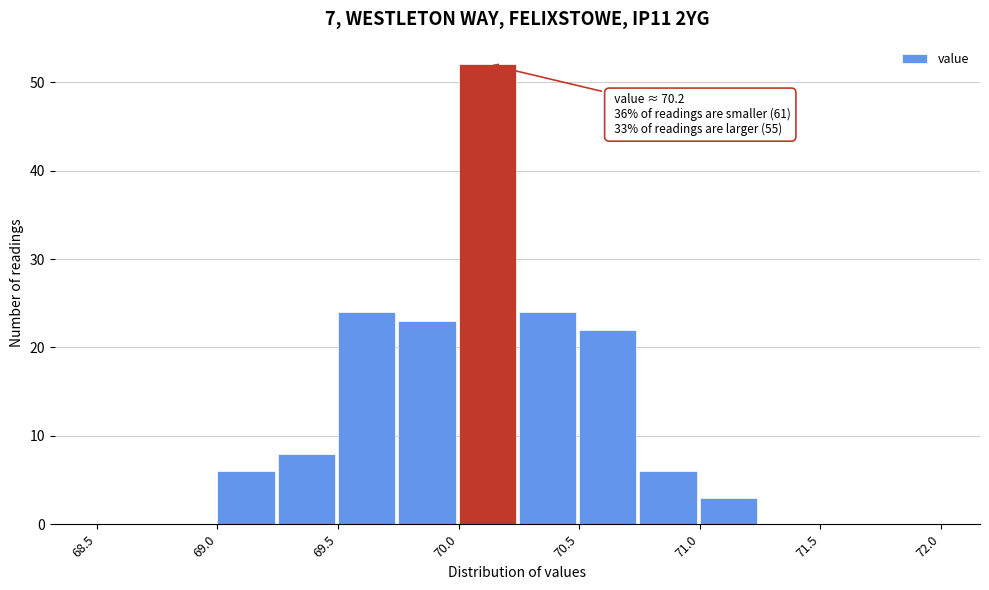

Which range on the x-axis has the tallest bar?

70.00 to 70.25